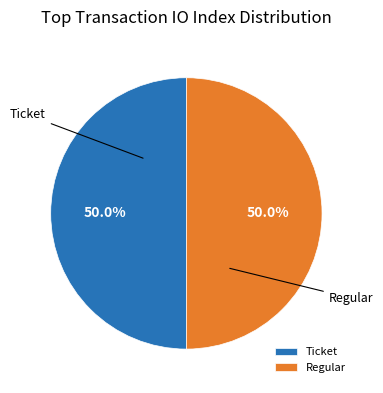

Combined, do Regular and Ticket account for over 50%?

Yes